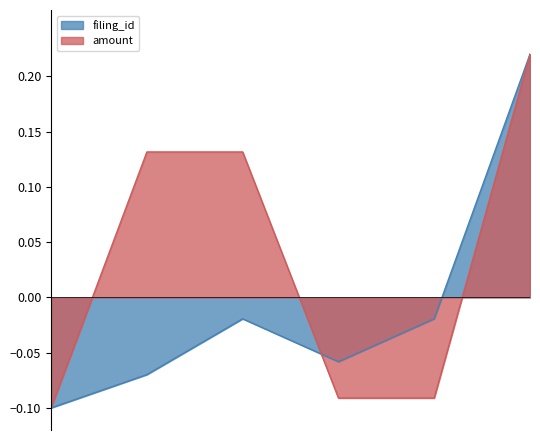

Rank the series by their average value, from highest to lowest.

amount, filing_id